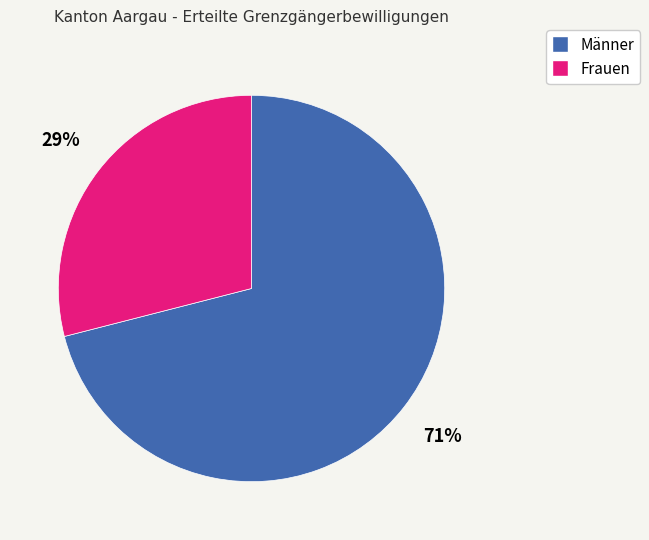

Between Frauen and Männer, which is larger?

Männer